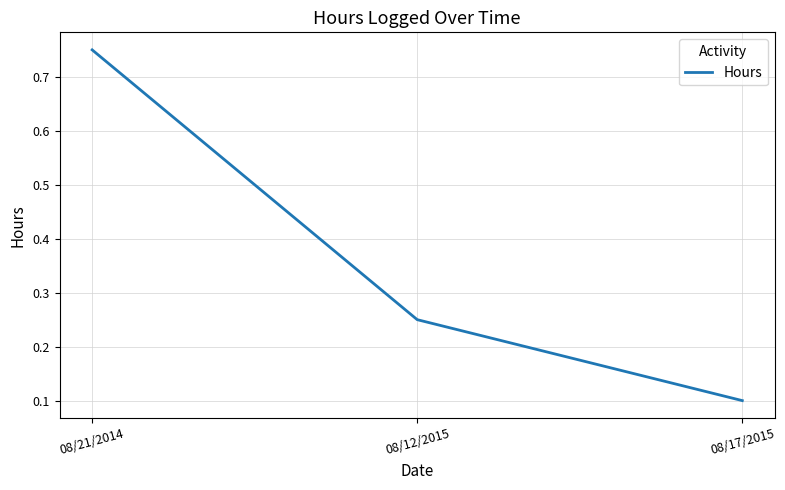

Which label corresponds to the largest value in the chart?

08/21/2014